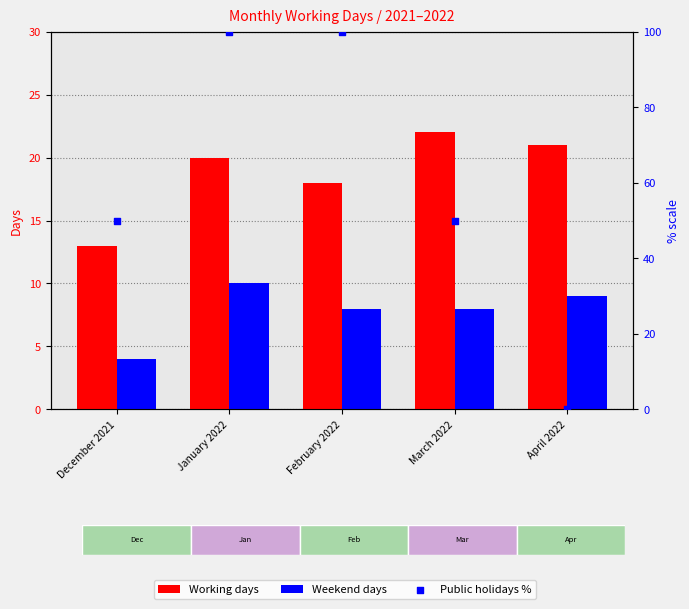

Which series has the largest total across all categories?

Public holidays %